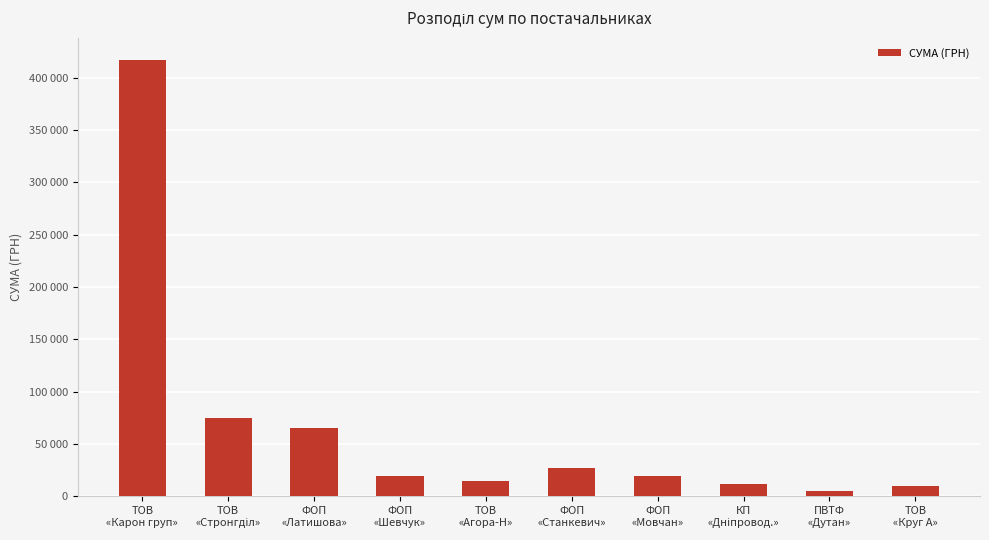

What is the sum of all values?

665283.0